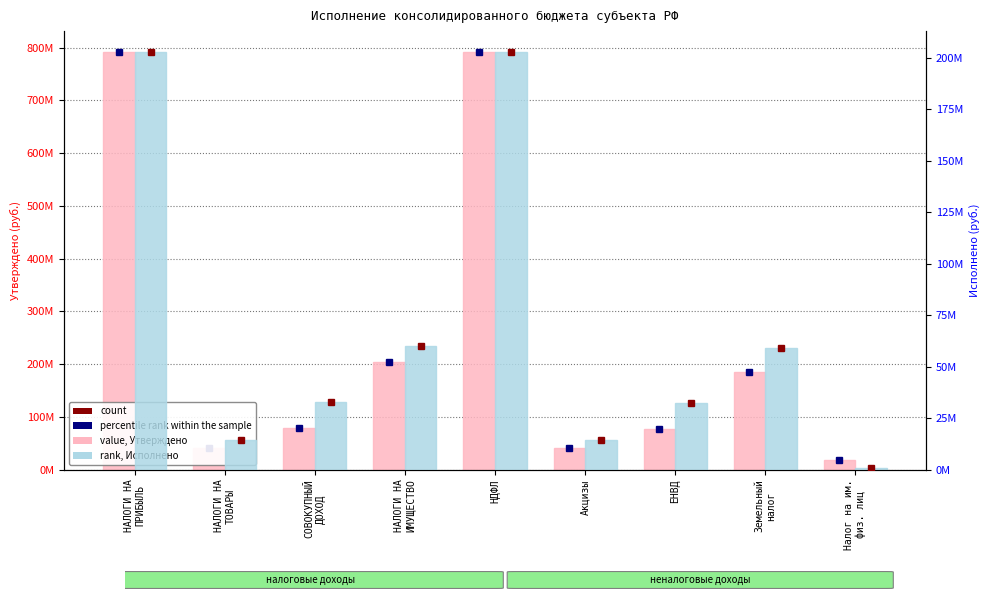

Is it true that Исполнено (консолид.) equals 22513749.6 at ЕНВД?

False